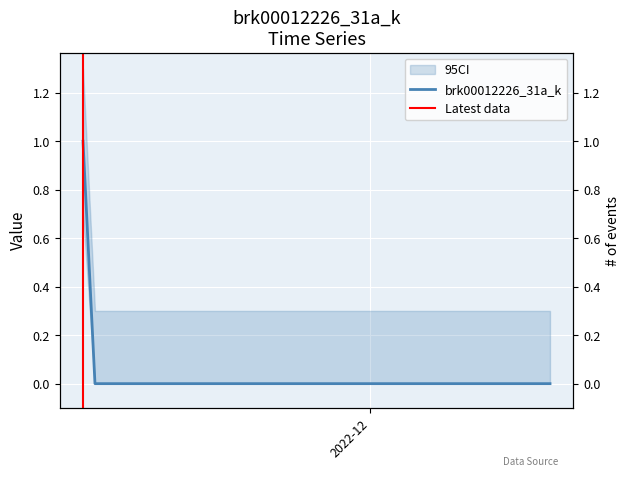

How many lines are shown in the chart?

1